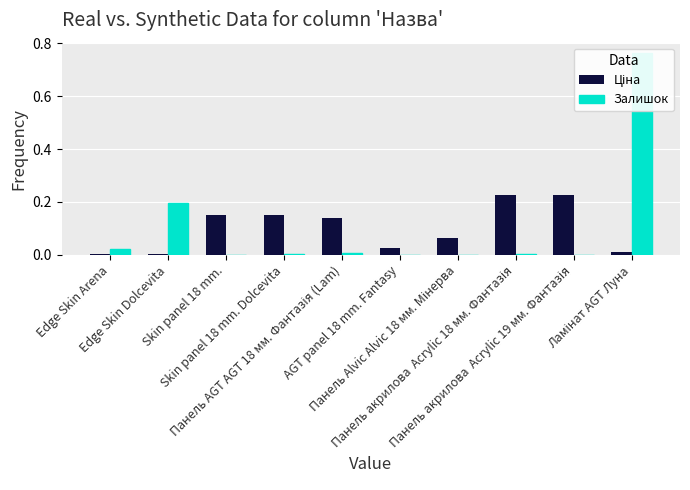

What is the difference between the maximum and second lowest values in the Ціна series?

0.2